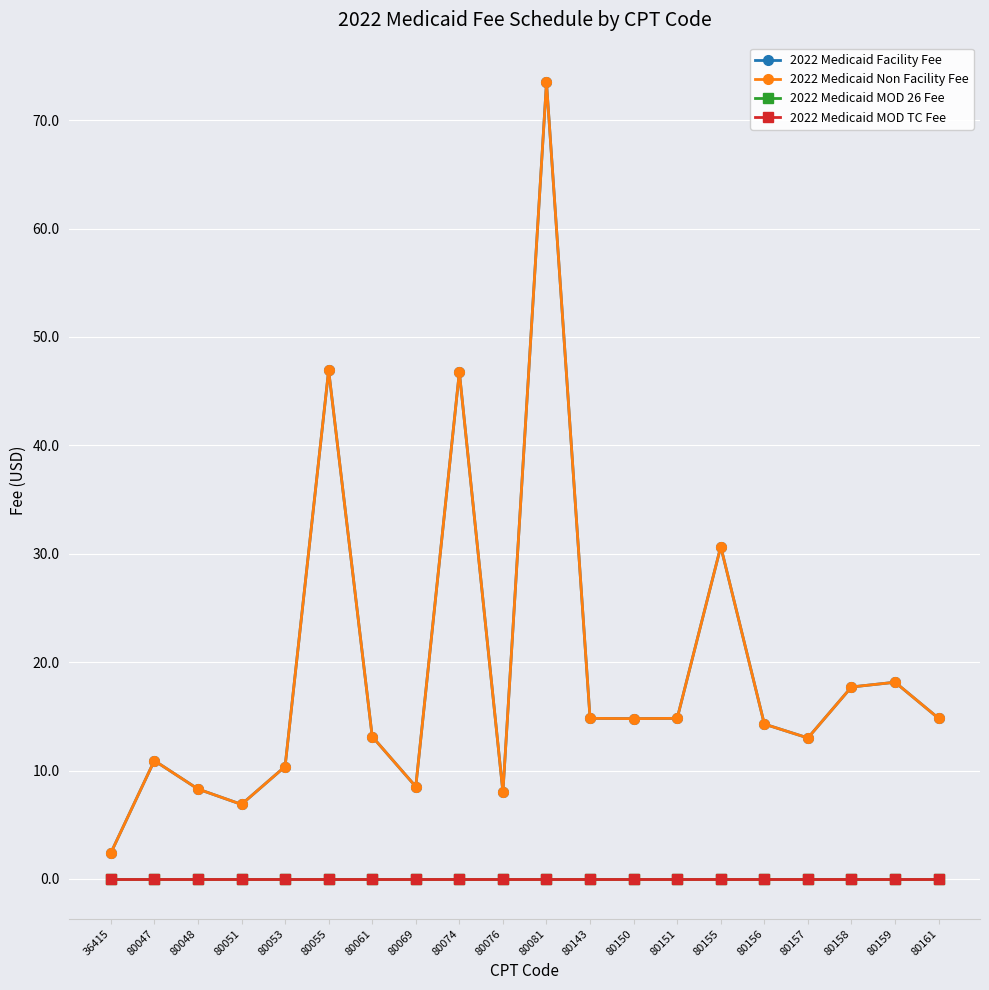

At which label does 2022 Medicaid Non Facility Fee reach its peak?

80081